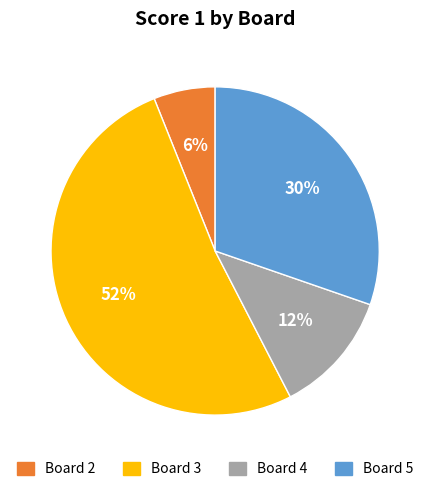

To the nearest percent, what is the average slice percentage?

25%